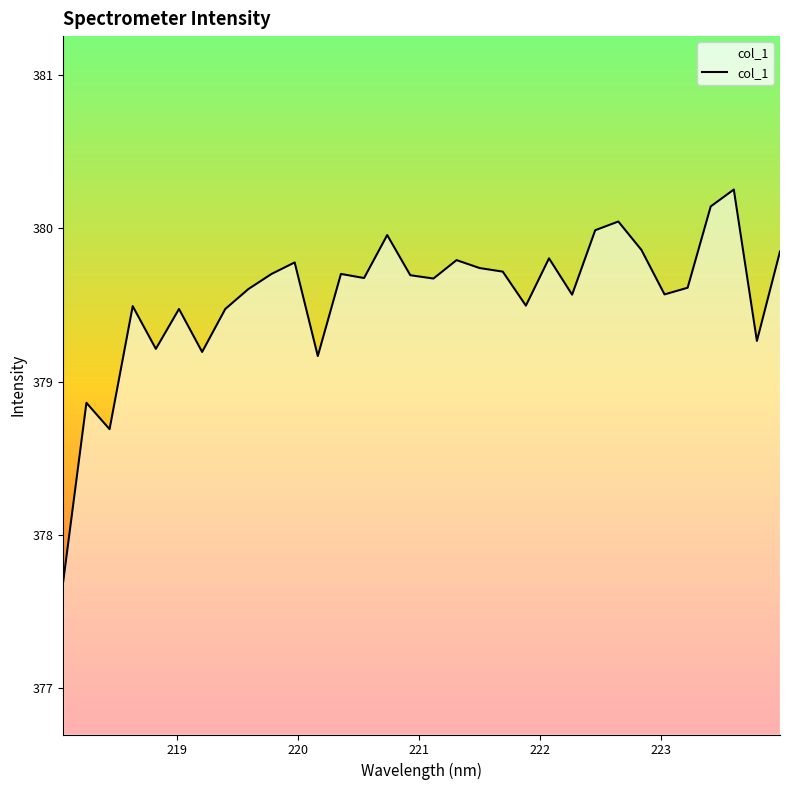

What is the minimum value shown in the chart?

377.7